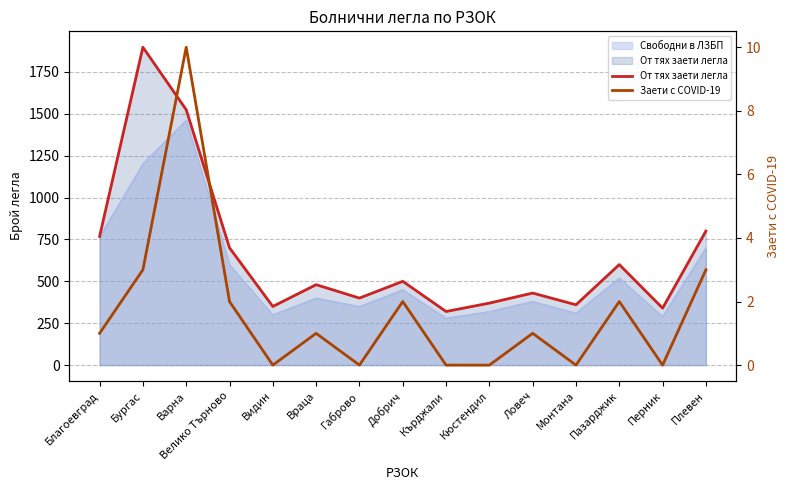

What is the difference between the От тях заети легла values at Габрово and Кюстендил?

30